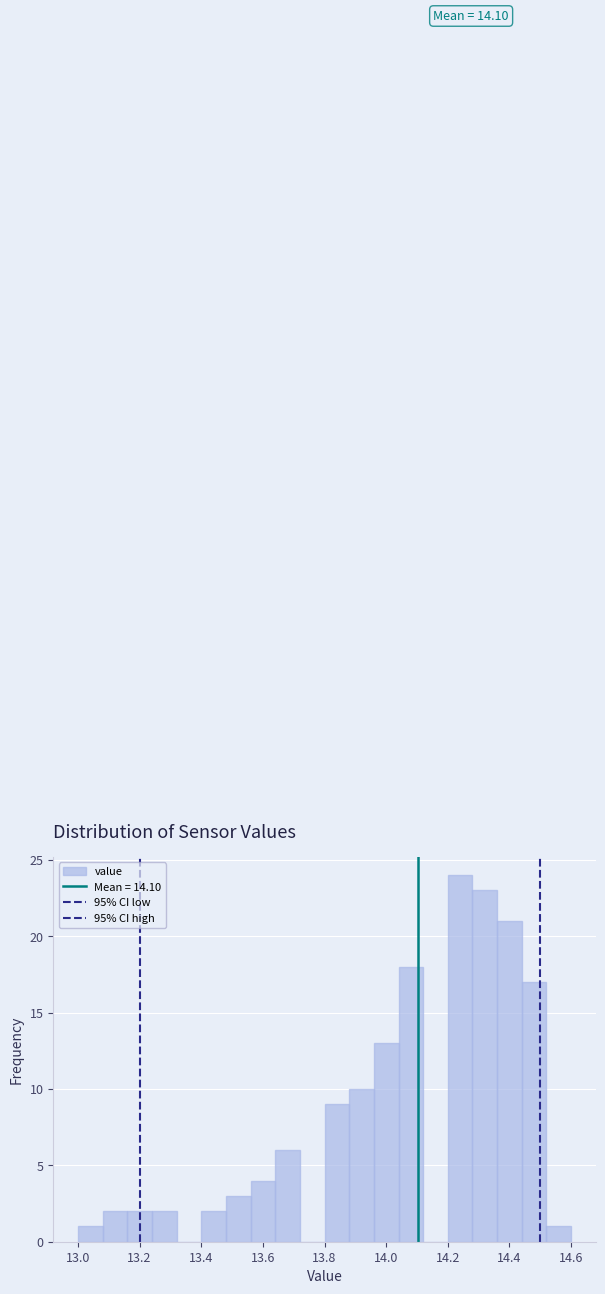

Over which range of the x-axis is the bar tallest?

14.20 to 14.28